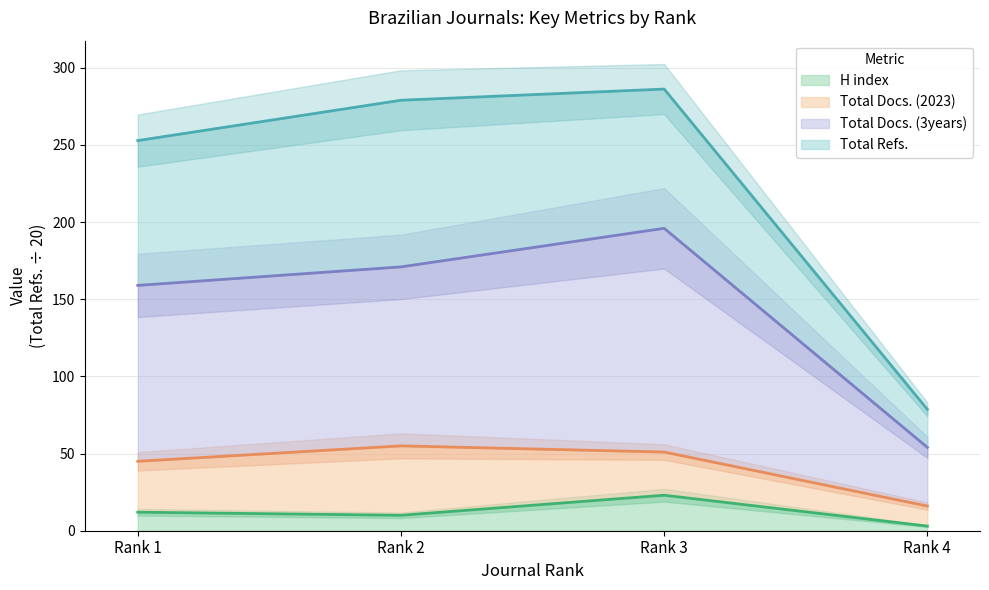

Where is the first local minimum for H index?

Rank 2